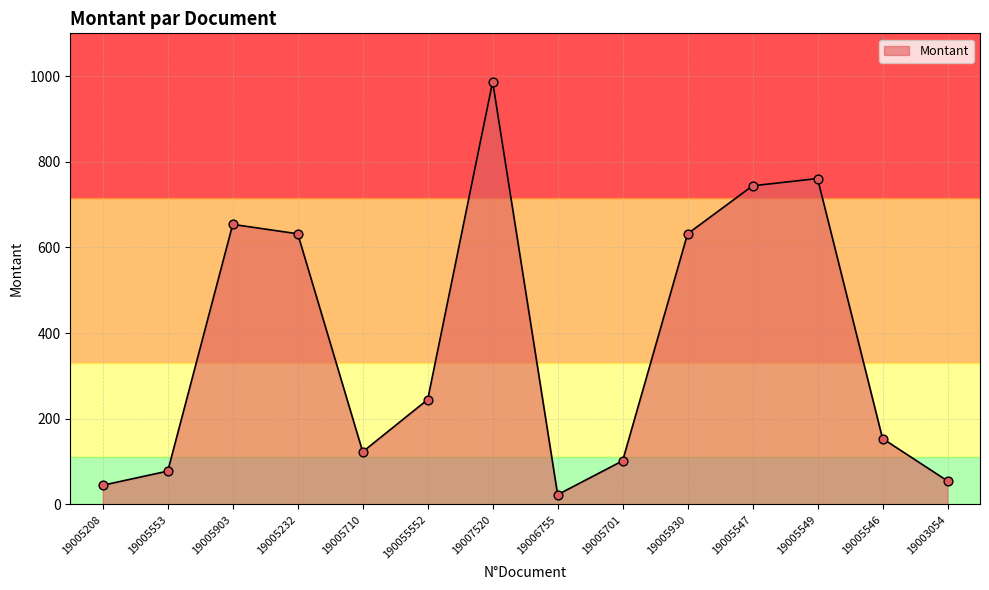

What is the change in value from 19005553 to 19005232?

+554